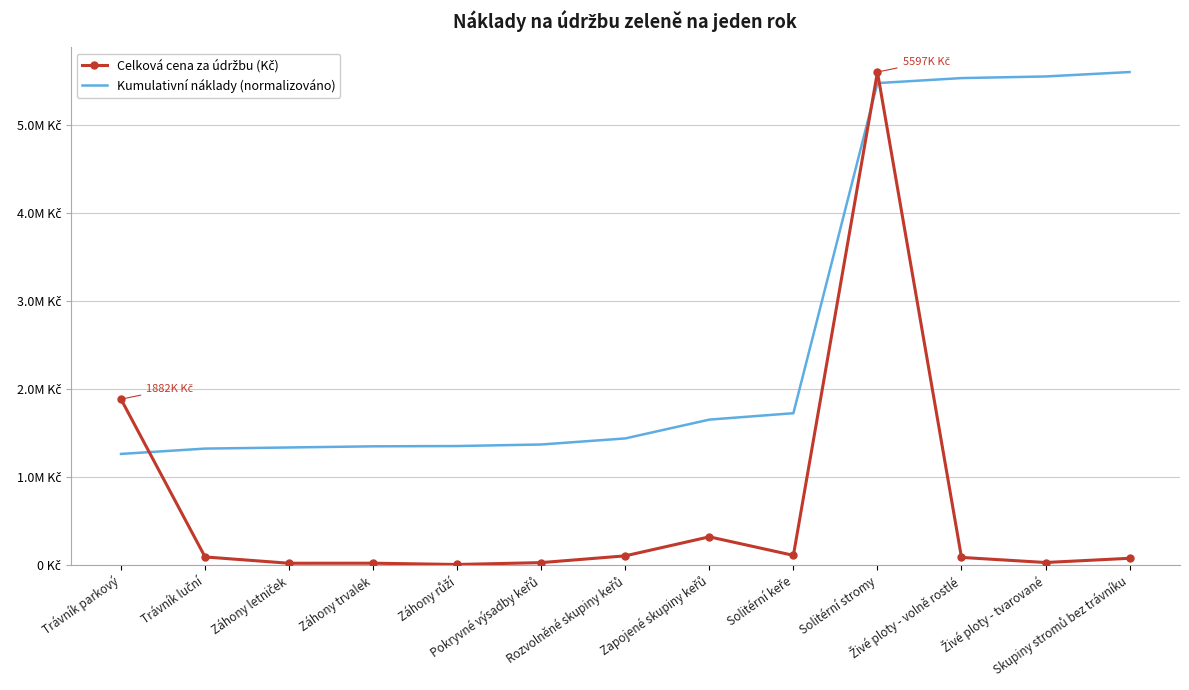

At how many categories does at least one series exceed 3446536?

4